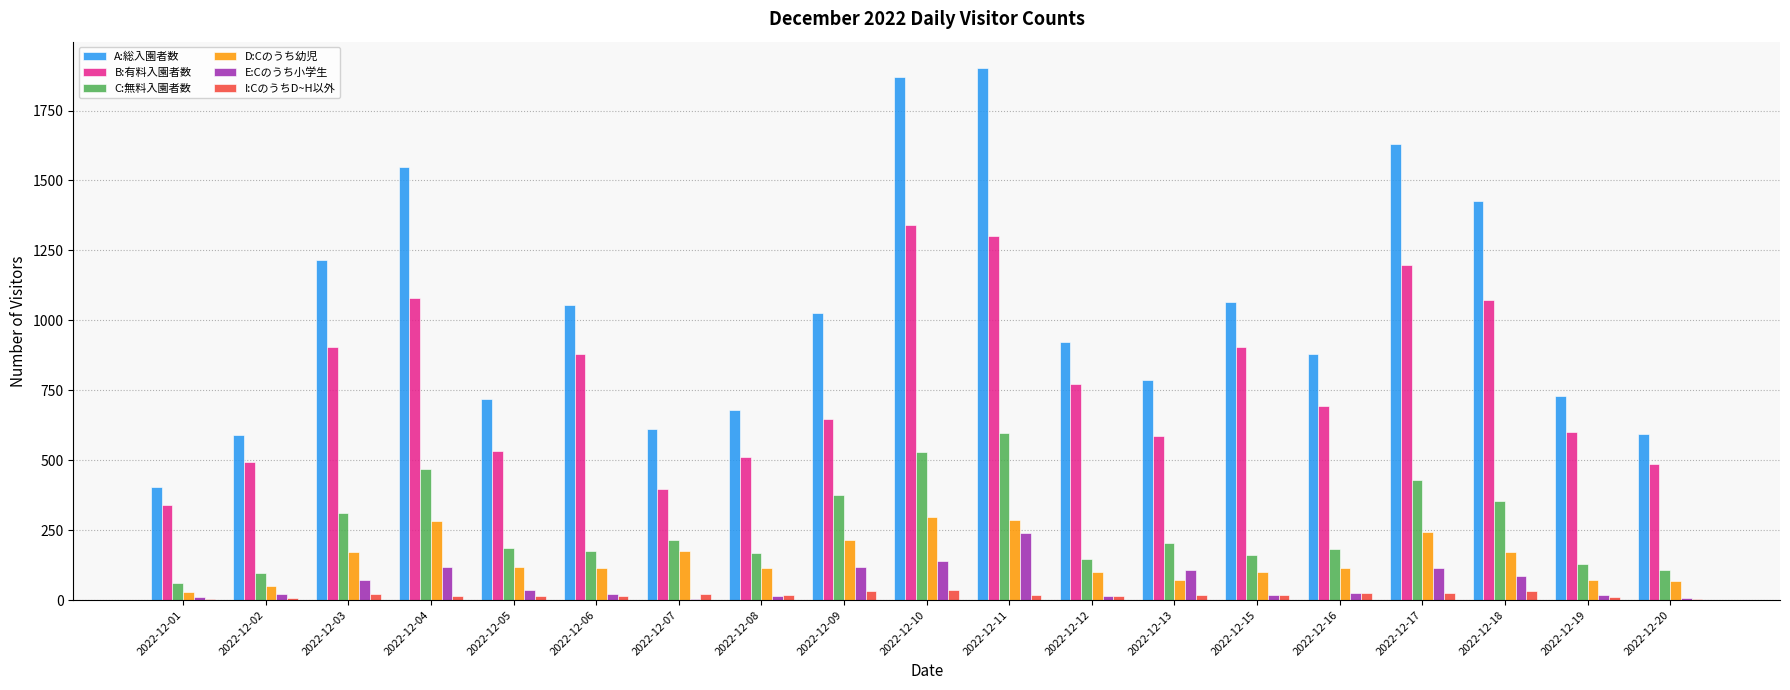

The value of I:CのうちD~H以外 at 2022-12-06 is 16. True or false?

True